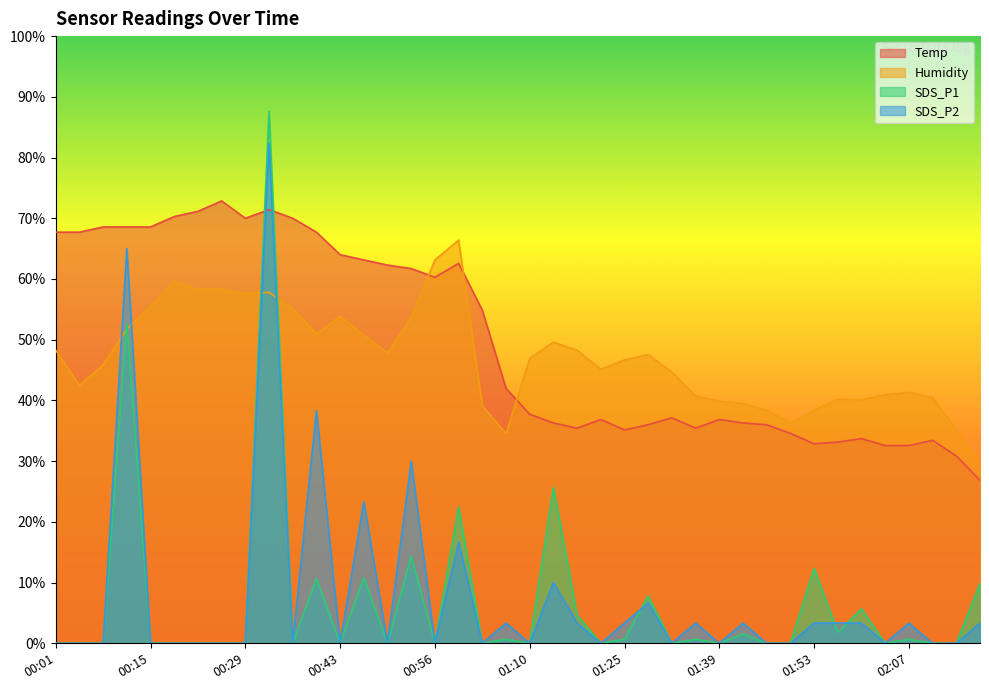

At which category is the sum across all series the highest?

00:32